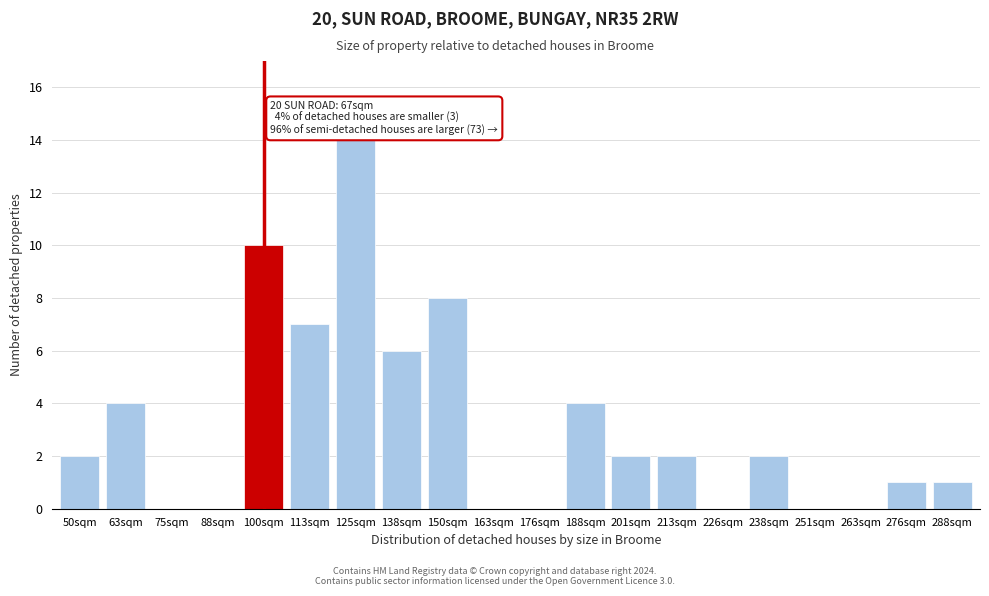

Reading left to right, extract all data points from this chart.

50sqm=2	63sqm=4	75sqm=0	88sqm=0	100sqm=10	113sqm=7	125sqm=14	138sqm=6	150sqm=8	163sqm=0	176sqm=0	188sqm=4	201sqm=2	213sqm=2	226sqm=0	238sqm=2	251sqm=0	263sqm=0	276sqm=1	288sqm=1